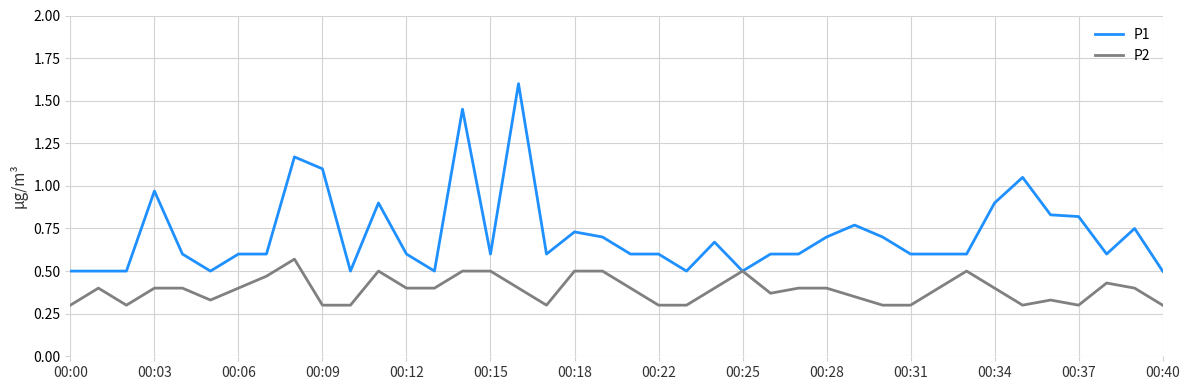

Rank the series by their average value, from highest to lowest.

P1, P2